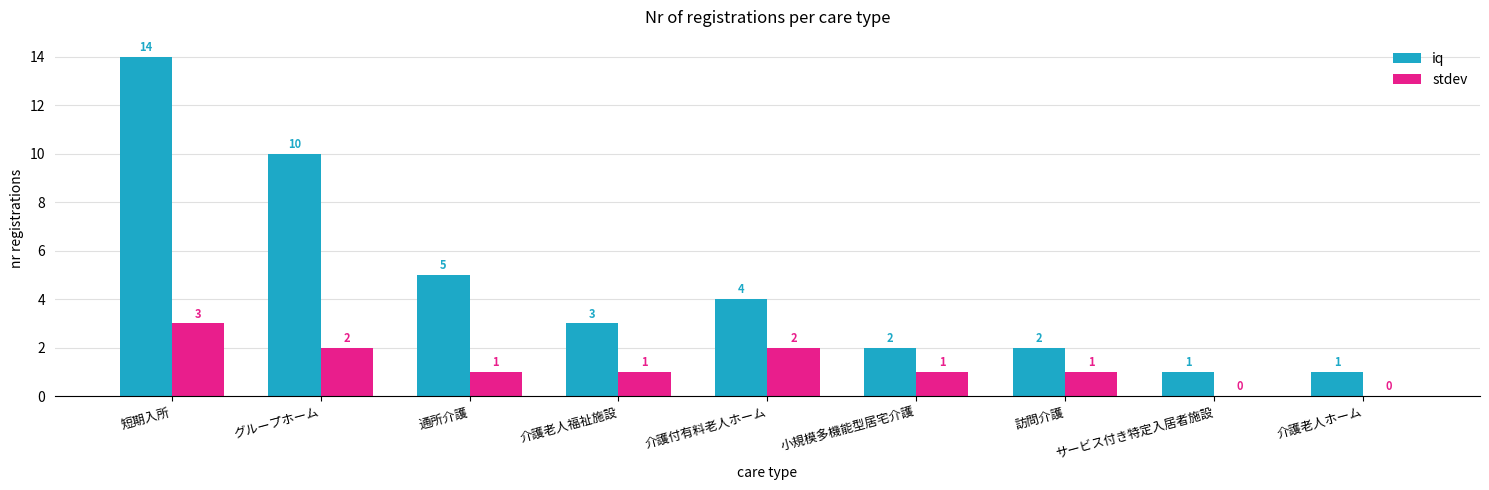

What is the maximum value shown in the chart?

14